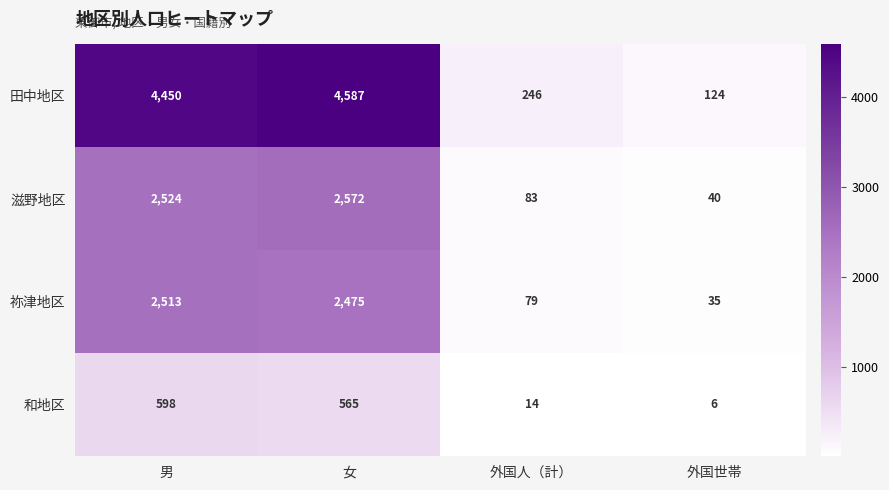

Count the number of data series in this chart.

4